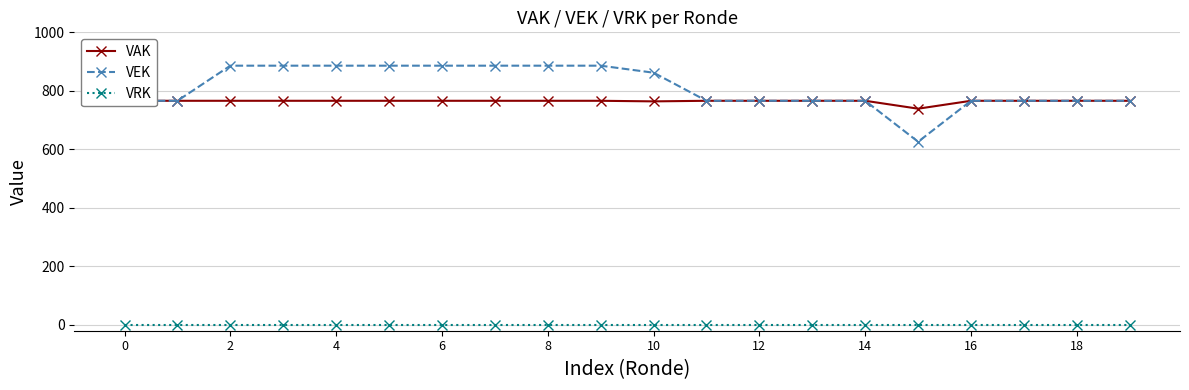

Which series has the largest range (max minus min)?

VEK